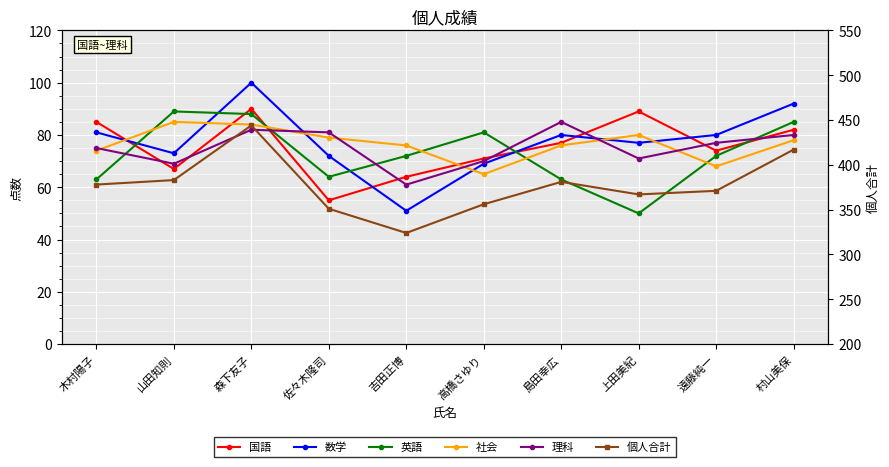

How many lines are shown in the chart?

6